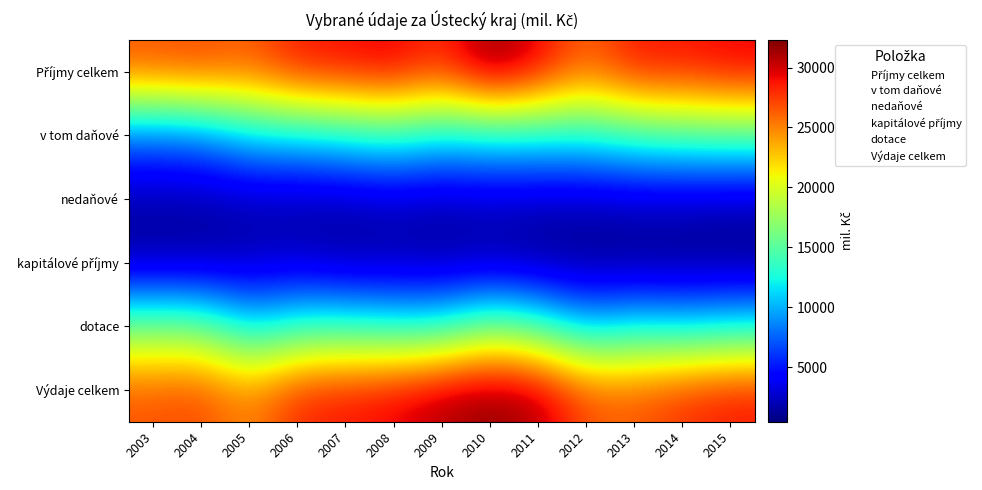

Which series has the largest total across all categories?

Příjmy celkem